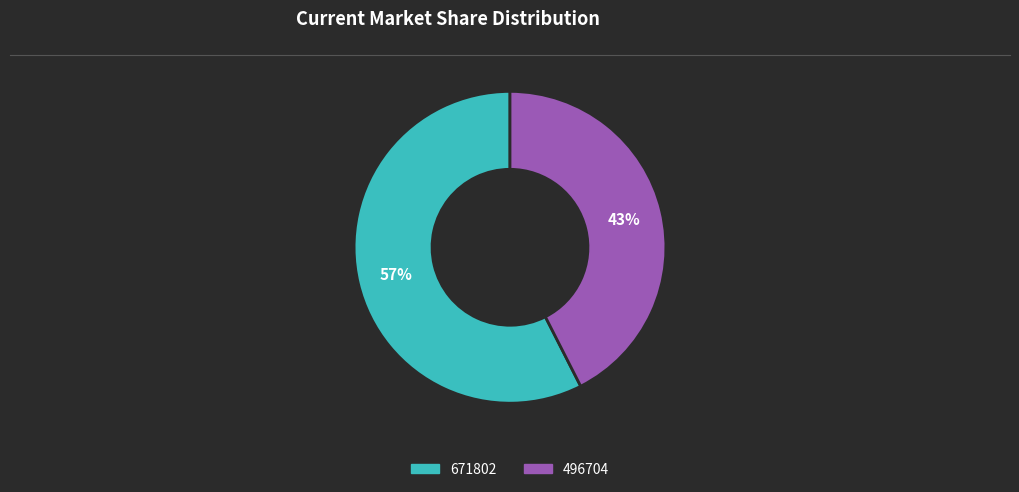

Which has a higher value, 671802 or 496704?

671802